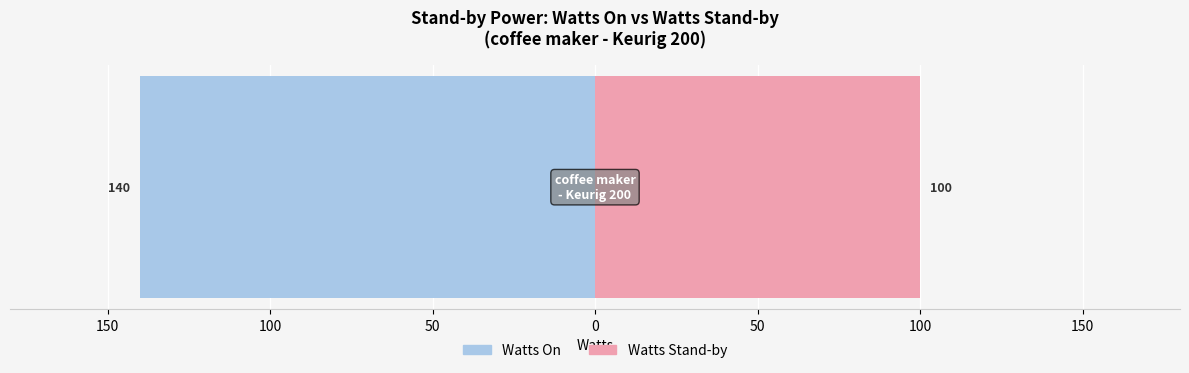

True or false: Watts On has a value of 228 at coffee maker - Keurig 200.

False